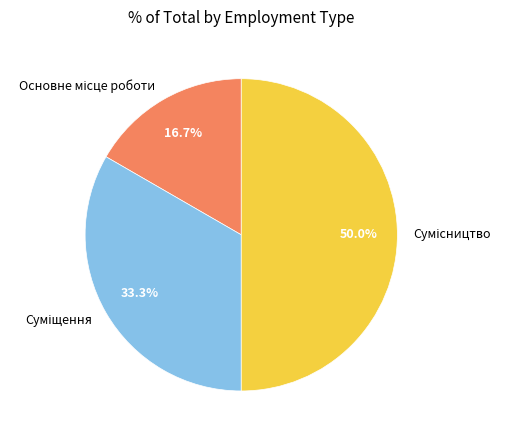

Which category has the biggest portion of the pie?

Сумісництво